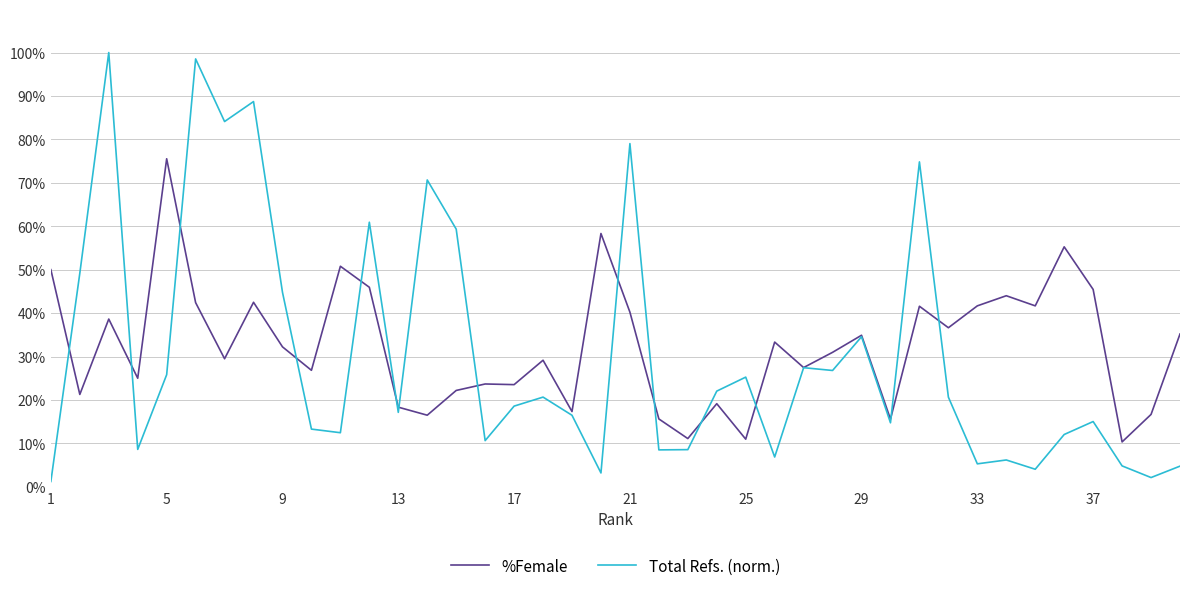

What is the smallest value displayed?

1.2